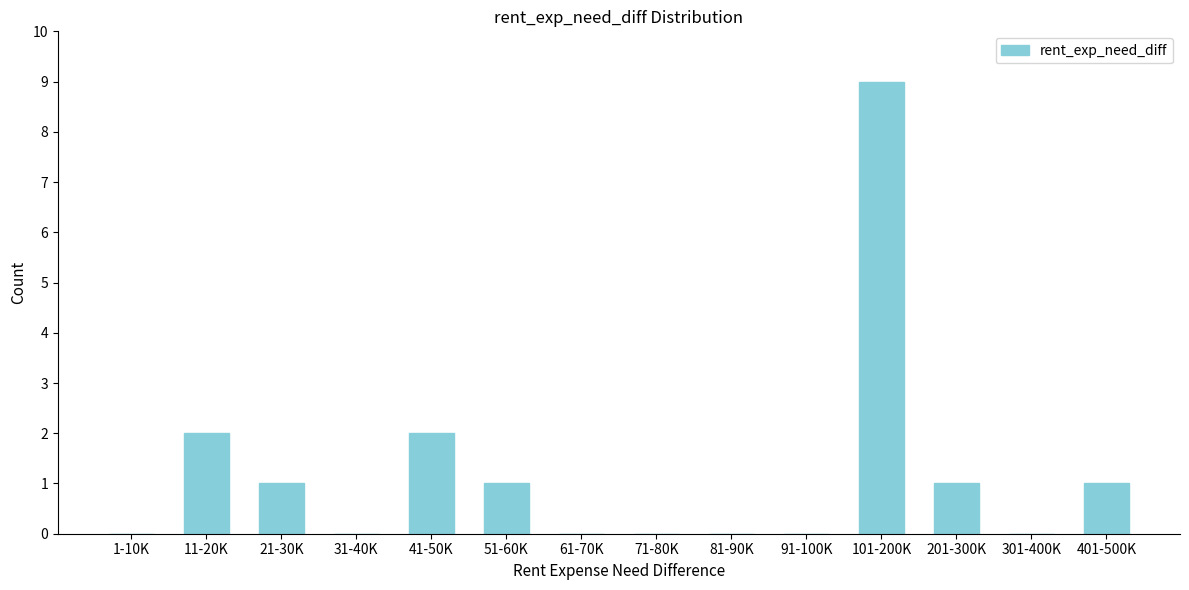

Reading left to right, extract all data points from this chart.

1-10K=0	11-20K=2	21-30K=1	31-40K=0	41-50K=2	51-60K=1	61-70K=0	71-80K=0	81-90K=0	91-100K=0	101-200K=9	201-300K=1	301-400K=0	401-500K=1